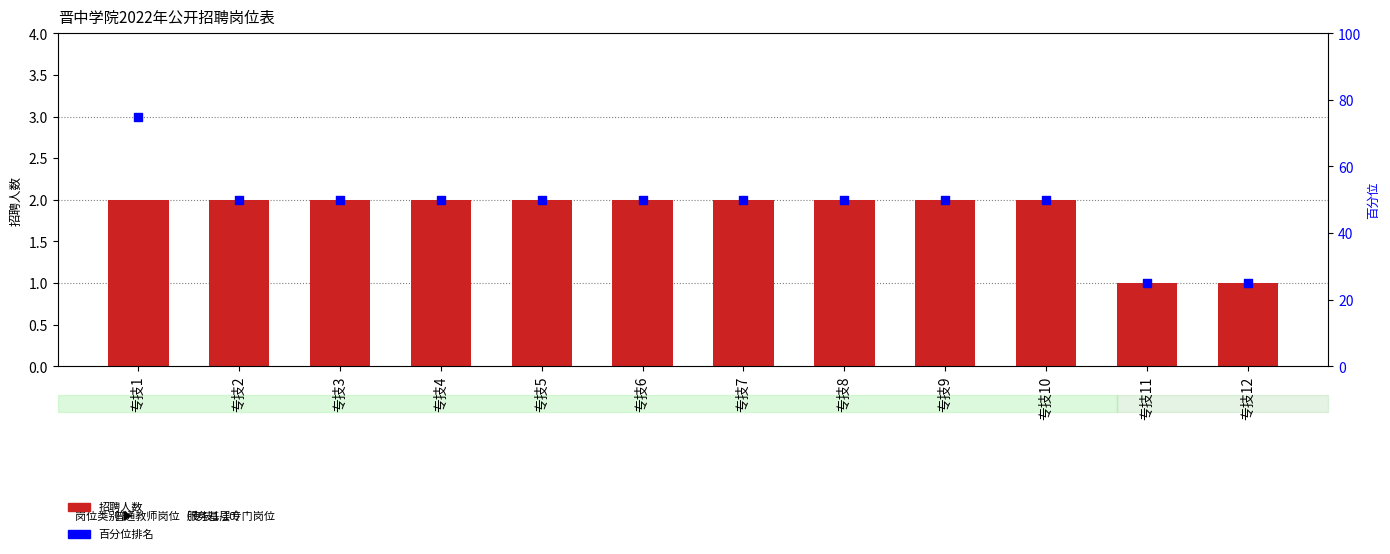

What is the total value across all series at 专技4?

52